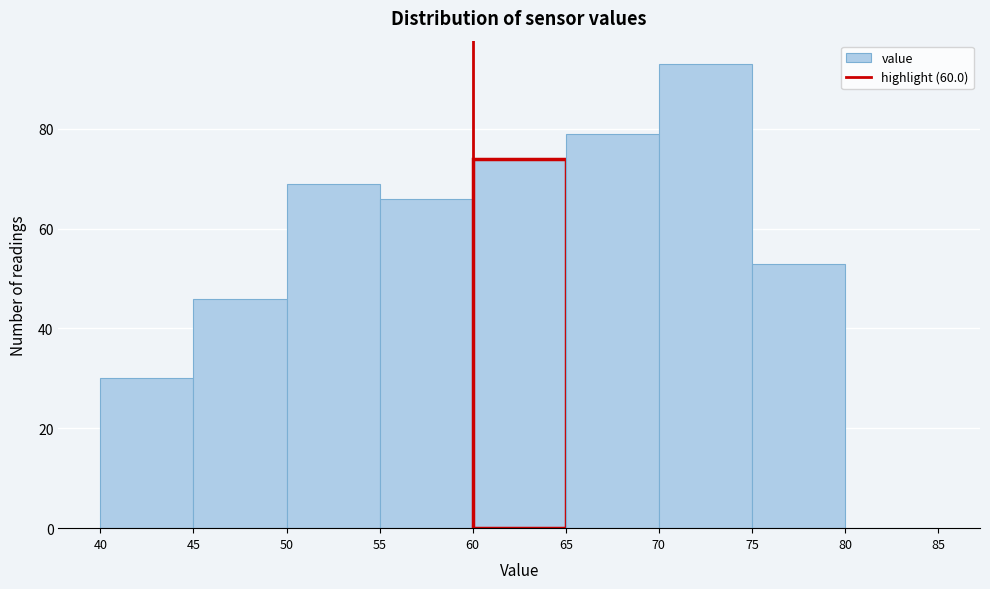

Over which range of the x-axis is the bar tallest?

70 to 75